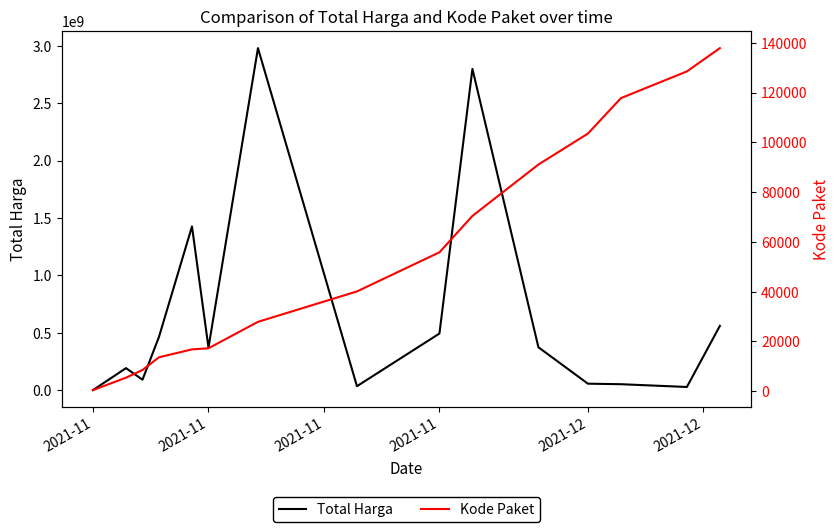

The Kode Paket series shows 103541 at 2021-12. True or false?

True